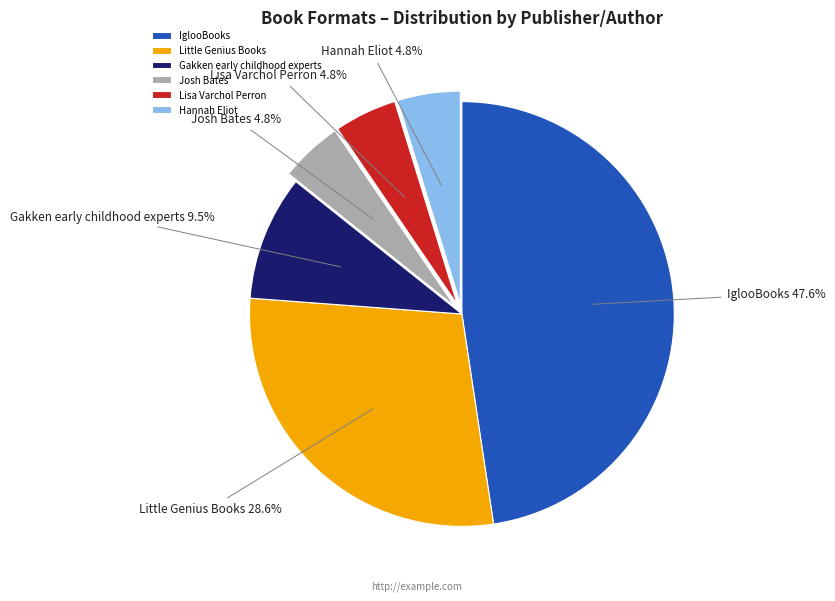

Count the number of slices in the pie.

6